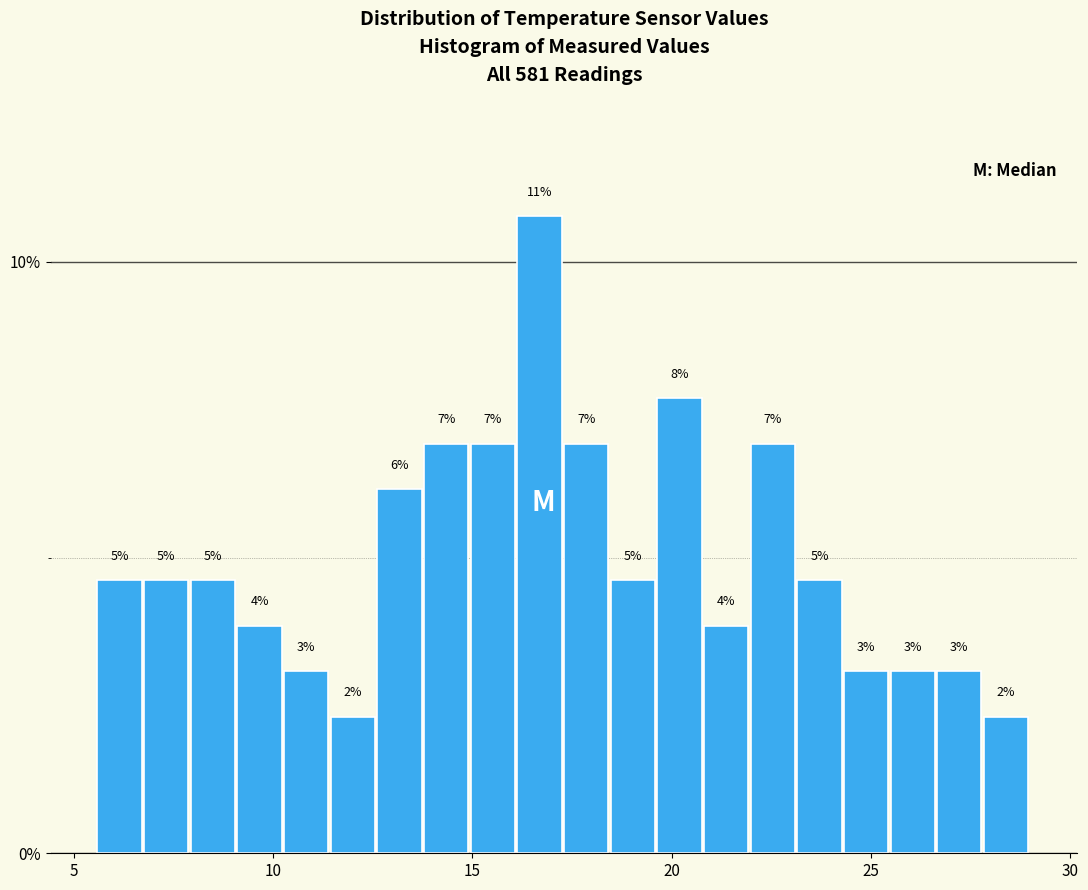

Read against the x-axis, roughly where is the centre of the tallest bar?

16.5